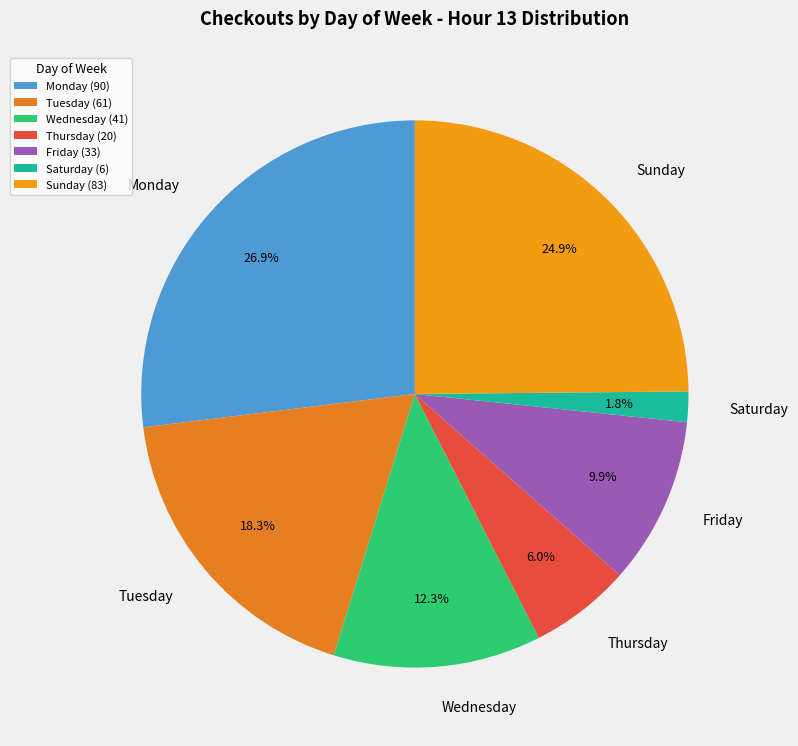

Is the sum of Sunday and Friday greater than half?

No